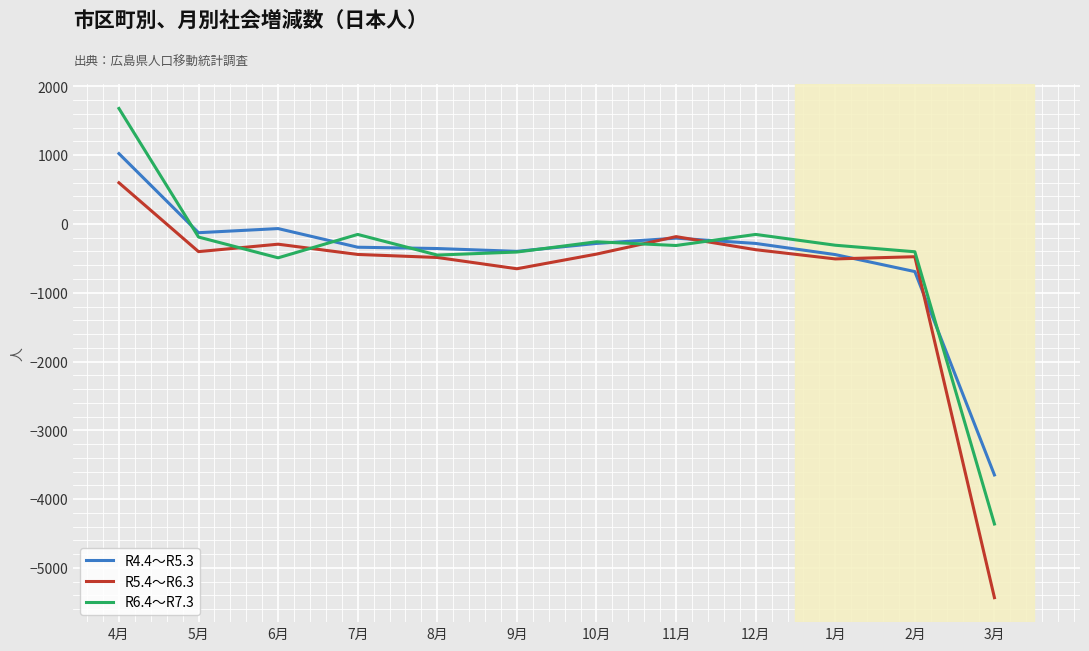

Which series has the widest spread of values?

R6.4～R7.3